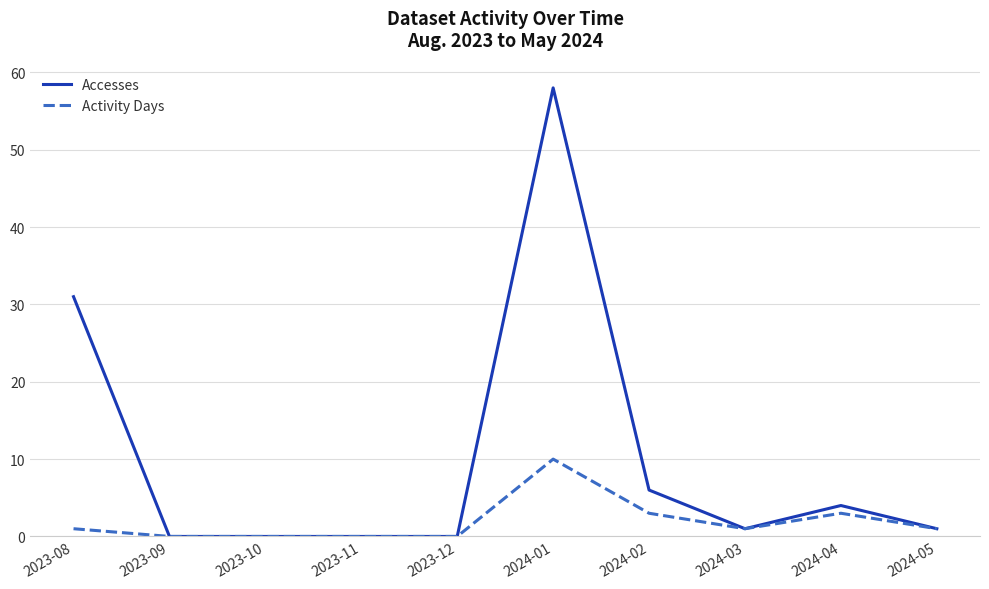

What position from the left is 2023-12?

5